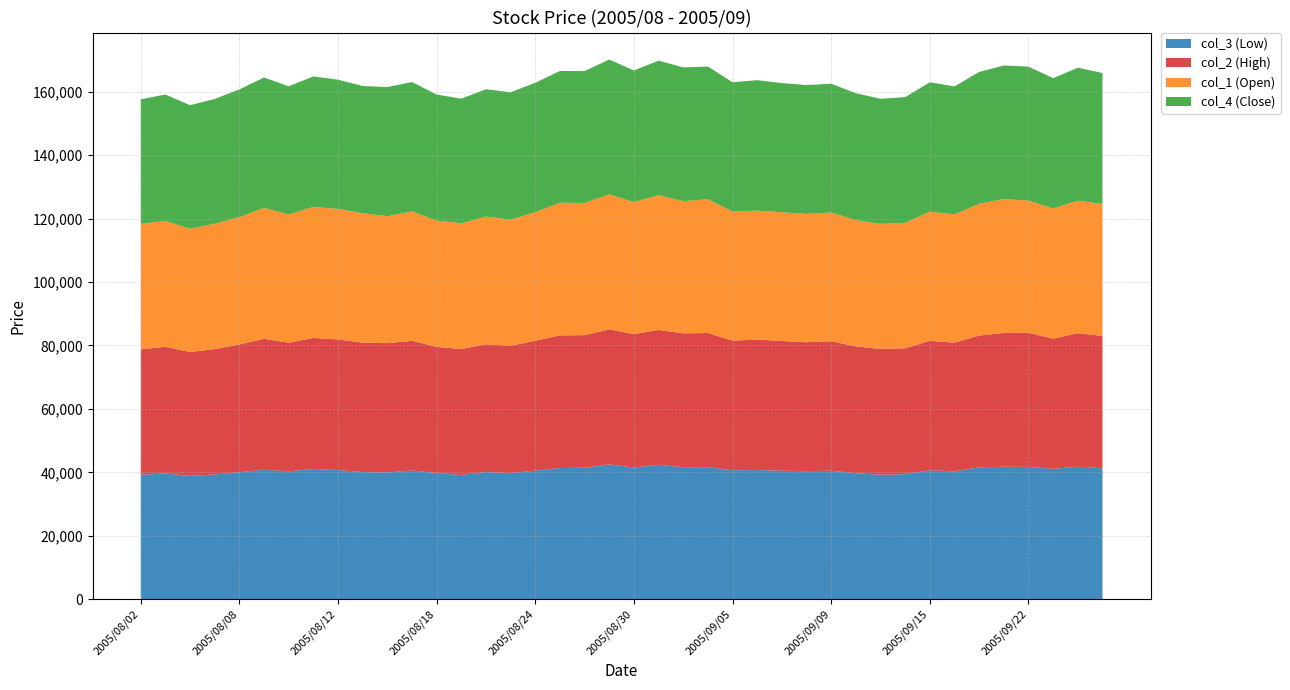

Reading left to right, what are all the values shown in this chart?

col_3 (Low): 2005/08/02=39230	2005/08/03=39620	2005/08/04=38860	2005/08/05=39310	2005/08/08=40020	2005/08/09=40830	2005/08/10=40320	2005/08/11=41050	2005/08/12=40720	2005/08/15=40060	2005/08/16=39960	2005/08/17=40570	2005/08/18=39790	2005/08/19=39150	2005/08/22=40090	2005/08/23=39740	2005/08/24=40540	2005/08/25=41350	2005/08/26=41440	2005/08/29=42490	2005/08/30=41520	2005/08/31=42370	2005/09/01=41600	2005/09/02=41640	2005/09/05=40660	2005/09/06=40710	2005/09/07=40510	2005/09/08=40350	2005/09/09=40500	2005/09/12=39710	2005/09/13=39230	2005/09/14=39410	2005/09/15=40630	2005/09/16=40280	2005/09/20=41570	2005/09/21=41750	2005/09/22=41700	2005/09/26=41080	2005/09/27=41780	2005/09/28=41250
col_2 (High): 2005/08/02=39560	2005/08/03=39960	2005/08/04=39110	2005/08/05=39540	2005/08/08=40310	2005/08/09=41280	2005/08/10=40570	2005/08/11=41340	2005/08/12=41200	2005/08/15=40840	2005/08/16=40780	2005/08/17=40890	2005/08/18=39790	2005/08/19=39730	2005/08/22=40300	2005/08/23=40200	2005/08/24=40940	2005/08/25=41840	2005/08/26=41830	2005/08/29=42590	2005/08/30=42100	2005/08/31=42530	2005/09/01=42240	2005/09/02=42300	2005/09/05=40880	2005/09/06=41150	2005/09/07=40920	2005/09/08=40680	2005/09/09=40840	2005/09/12=40030	2005/09/13=39680	2005/09/14=39710	2005/09/15=40840	2005/09/16=40620	2005/09/20=41570	2005/09/21=42220	2005/09/22=42290	2005/09/26=41080	2005/09/27=42090	2005/09/28=41760
col_1 (Open): 2005/08/02=39560	2005/08/03=39730	2005/08/04=38860	2005/08/05=39540	2005/08/08=40170	2005/08/09=41280	2005/08/10=40450	2005/08/11=41320	2005/08/12=41170	2005/08/15=40810	2005/08/16=40030	2005/08/17=40850	2005/08/18=39790	2005/08/19=39680	2005/08/22=40300	2005/08/23=39760	2005/08/24=40550	2005/08/25=41840	2005/08/26=41700	2005/08/29=42590	2005/08/30=41610	2005/08/31=42530	2005/09/01=41700	2005/09/02=42200	2005/09/05=40700	2005/09/06=40710	2005/09/07=40600	2005/09/08=40470	2005/09/09=40620	2005/09/12=39800	2005/09/13=39460	2005/09/14=39580	2005/09/15=40750	2005/09/16=40460	2005/09/20=41570	2005/09/21=42220	2005/09/22=41700	2005/09/26=41080	2005/09/27=41800	2005/09/28=41650
col_4 (Close): 2005/08/02=39300	2005/08/03=39860	2005/08/04=38980	2005/08/05=39380	2005/08/08=40280	2005/08/09=41150	2005/08/10=40420	2005/08/11=41160	2005/08/12=40750	2005/08/15=40150	2005/08/16=40750	2005/08/17=40790	2005/08/18=39790	2005/08/19=39300	2005/08/22=40140	2005/08/23=40180	2005/08/24=40840	2005/08/25=41570	2005/08/26=41590	2005/08/29=42540	2005/08/30=41530	2005/08/31=42420	2005/09/01=42180	2005/09/02=41860	2005/09/05=40790	2005/09/06=41120	2005/09/07=40750	2005/09/08=40650	2005/09/09=40610	2005/09/12=40030	2005/09/13=39470	2005/09/14=39640	2005/09/15=40810	2005/09/16=40370	2005/09/20=41570	2005/09/21=42140	2005/09/22=42280	2005/09/26=41080	2005/09/27=41940	2005/09/28=41300